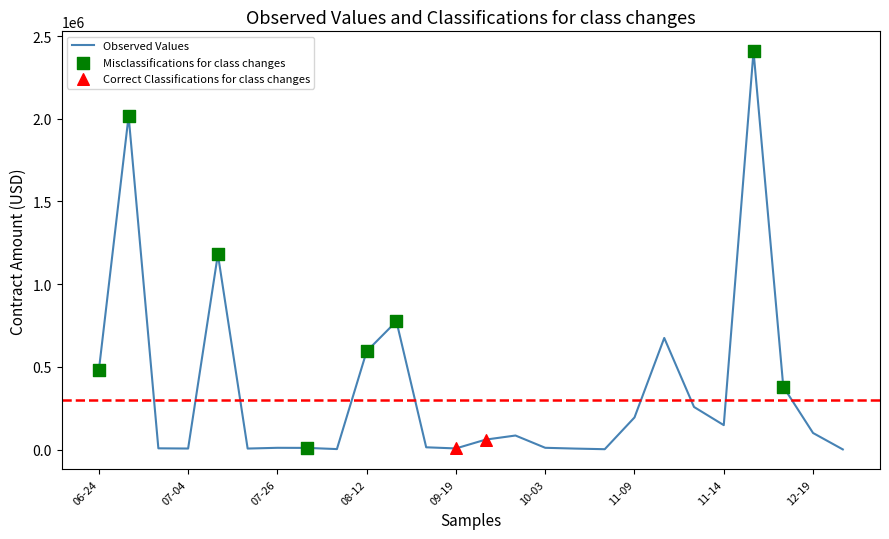

What is the difference between the maximum and minimum values?

2408006.7